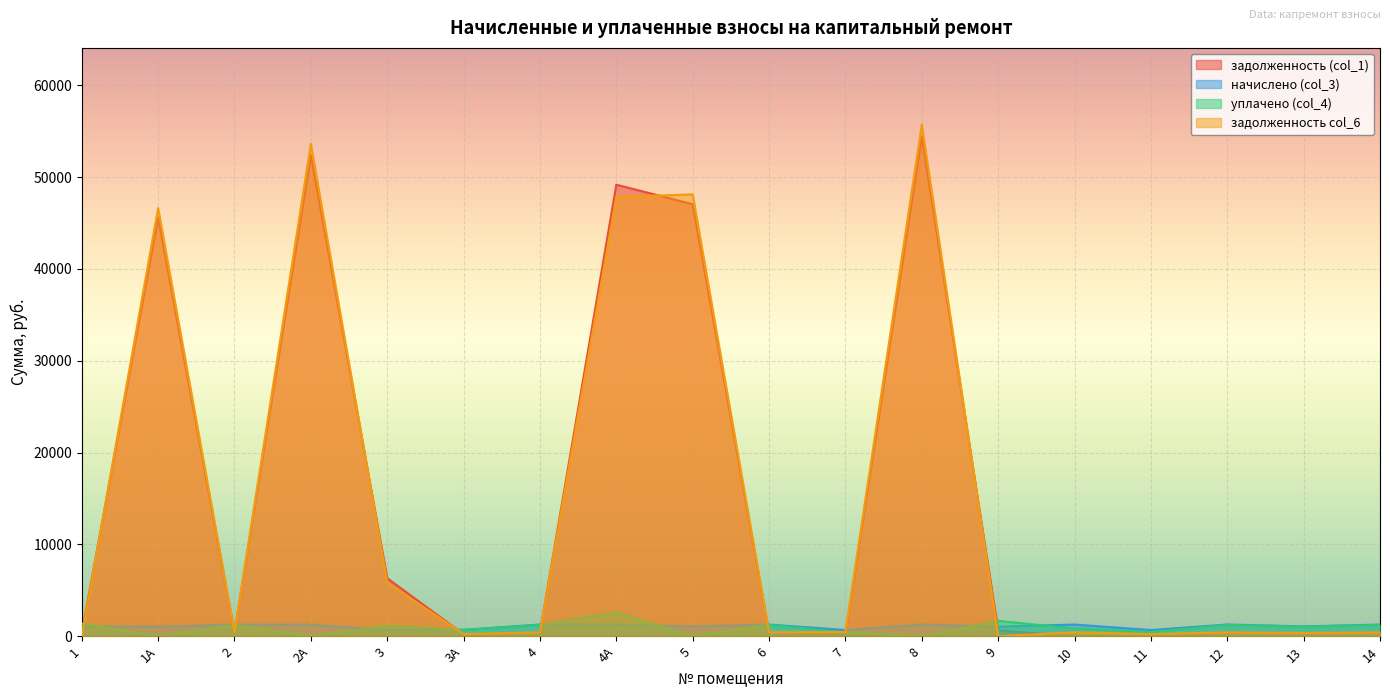

At which category is the sum across all series the highest?

8